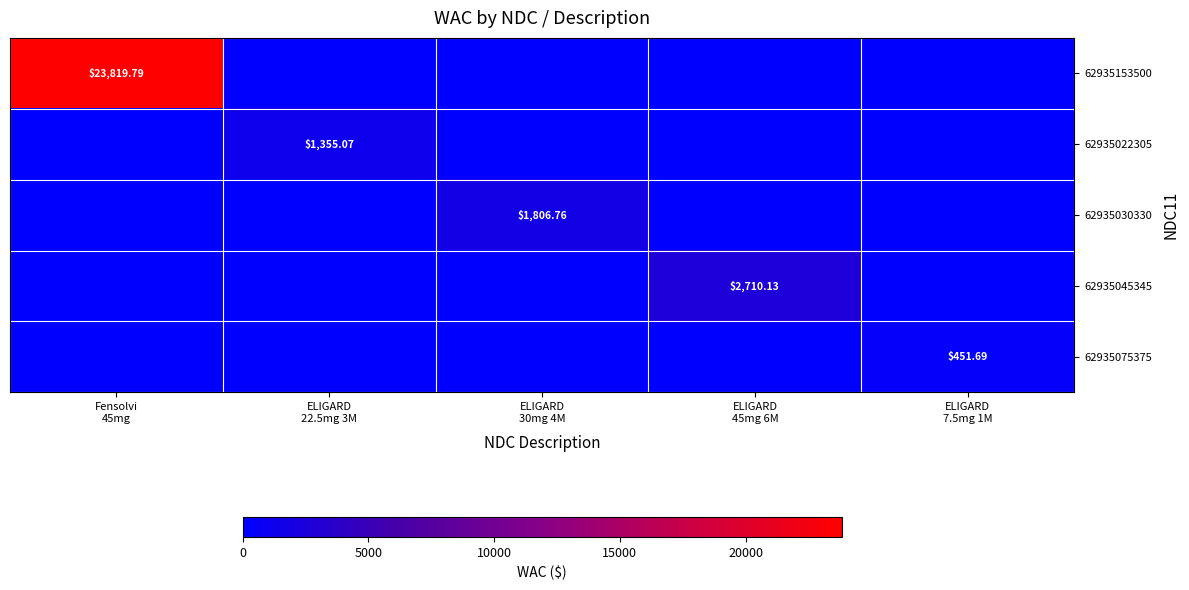

Is it true that 62935030330 equals 1806.8 at ELIGARD 30mg 4M?

True